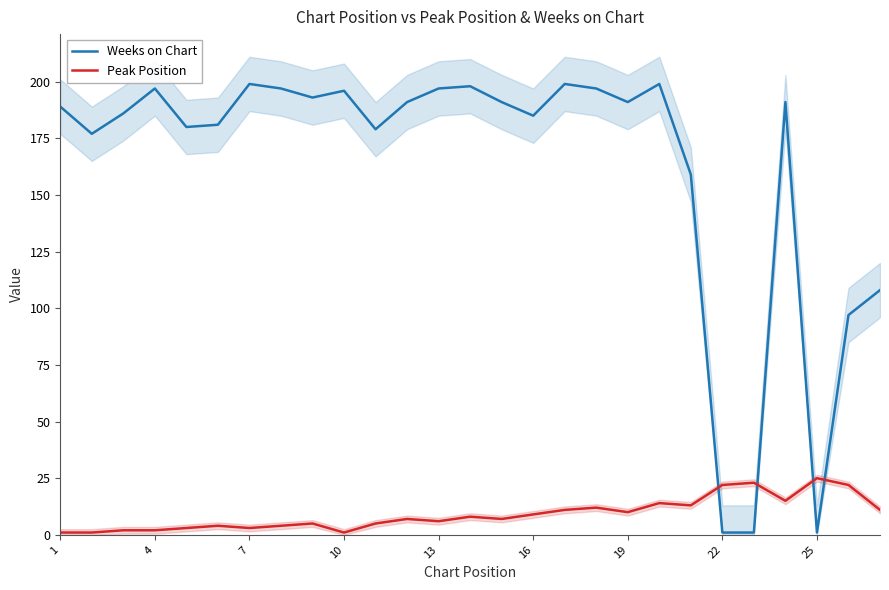

Is it true that Weeks on Chart equals 89 at 10?

False